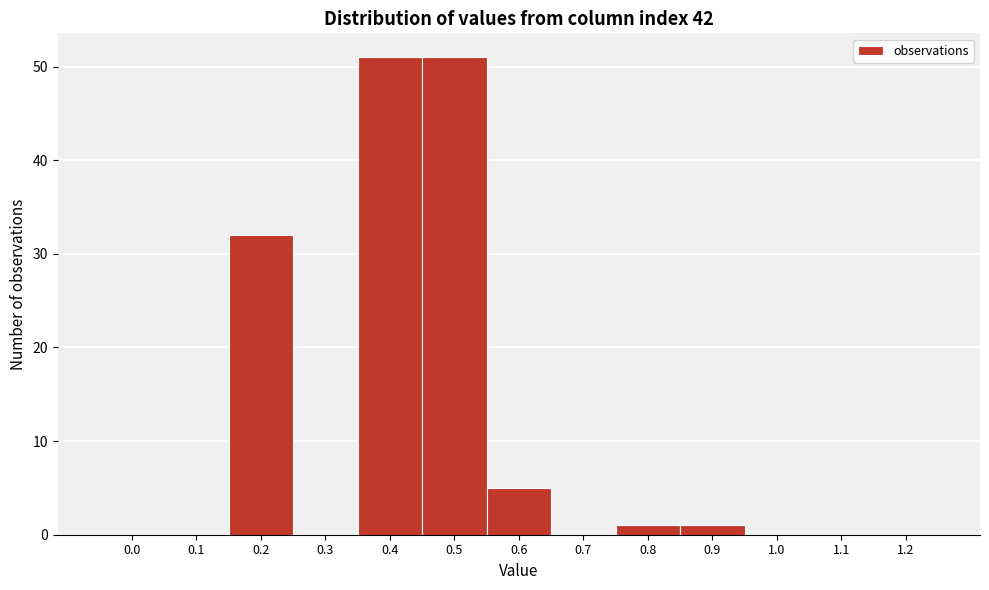

Reading right to left, list all the values displayed in this chart.

1.2=0	1.1=0	1.0=0	0.9=1	0.8=1	0.7=0	0.6=5	0.5=51	0.4=51	0.3=0	0.2=32	0.1=0	0.0=0